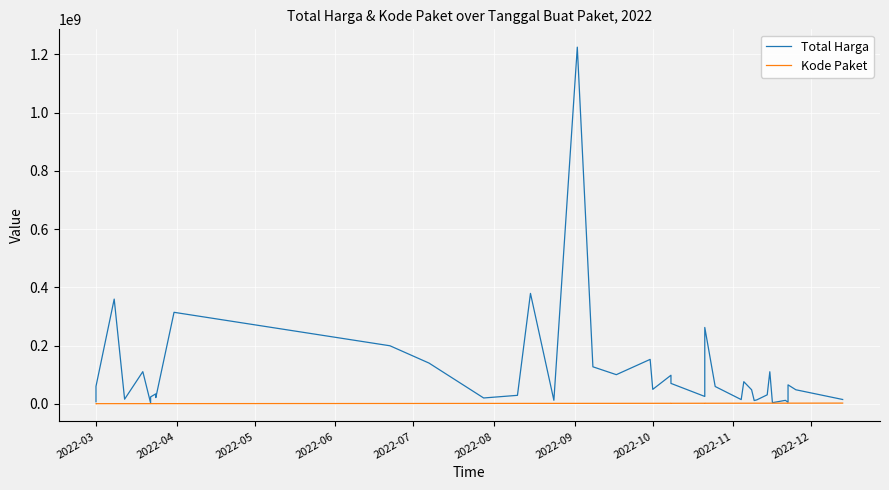

Which series has the widest spread of values?

Total Harga